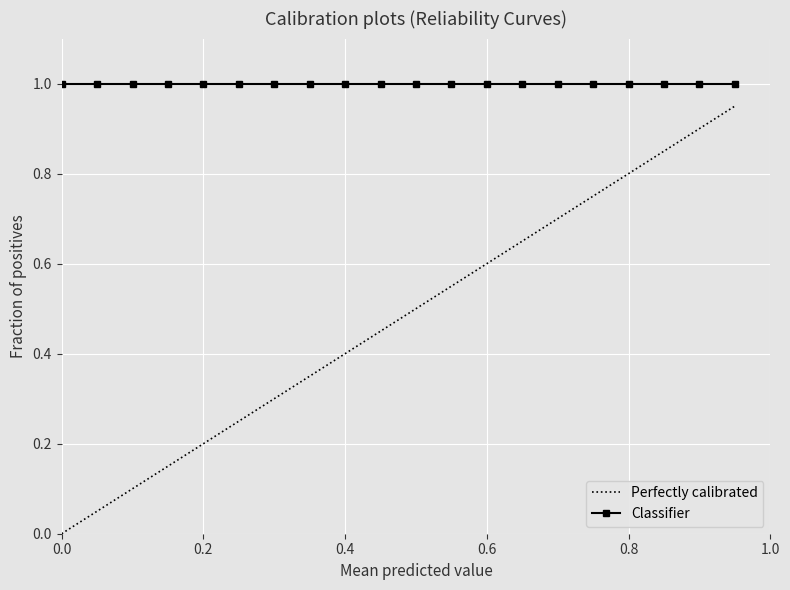

Which series has the widest spread of values?

Perfectly calibrated